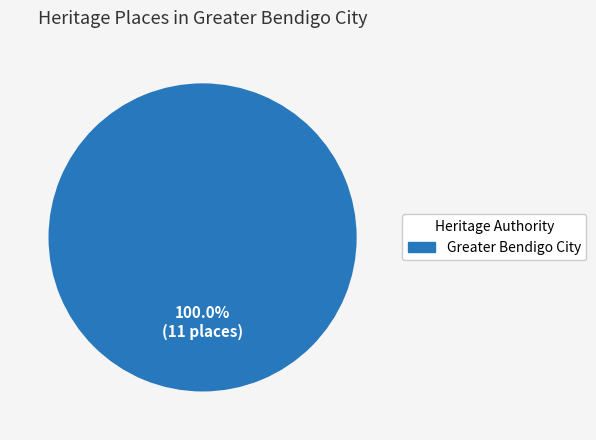

Is there a majority slice in this chart?

Yes